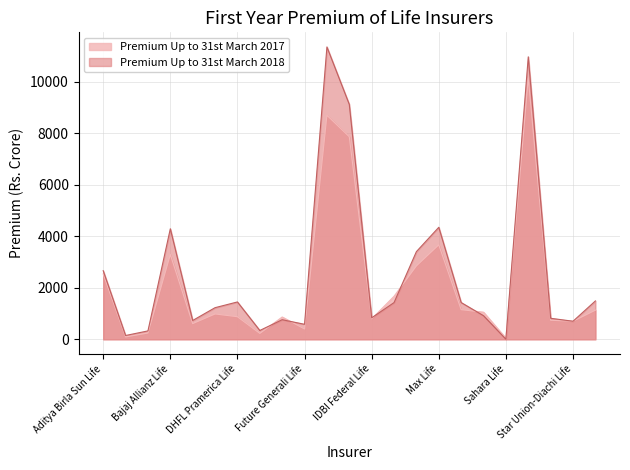

Between which two adjacent categories do Premium Up to 31st March 2017 and Premium Up to 31st March 2018 first intersect?

Edleweiss Tokio Life and Exide Life